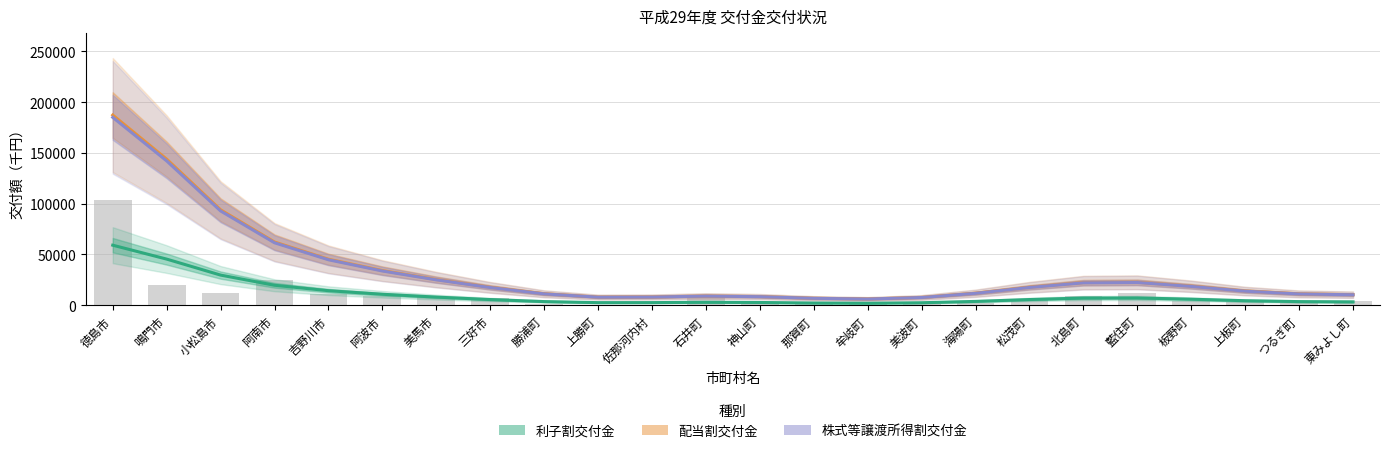

Read the 株式等譲渡所得割交付金 value at 吉野川市.

44772.2